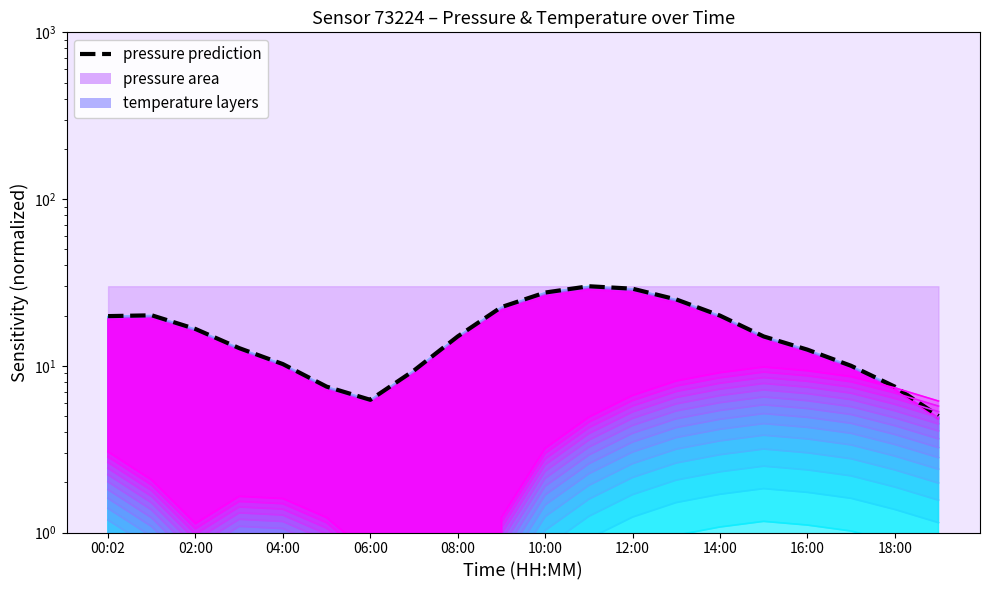

Is it true that temperature layer 1 equals 0.0 at 02:00?

False